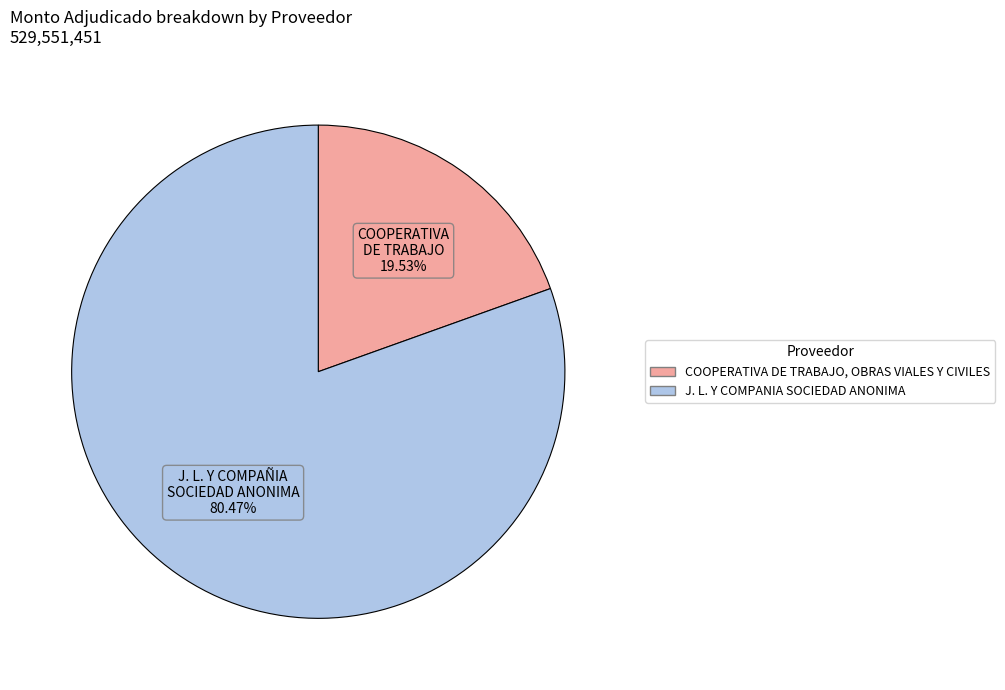

What percentage is the COOPERATIVA DE TRABAJO, OBRAS VIALES Y CIVILES slice, to the nearest percent?

20%